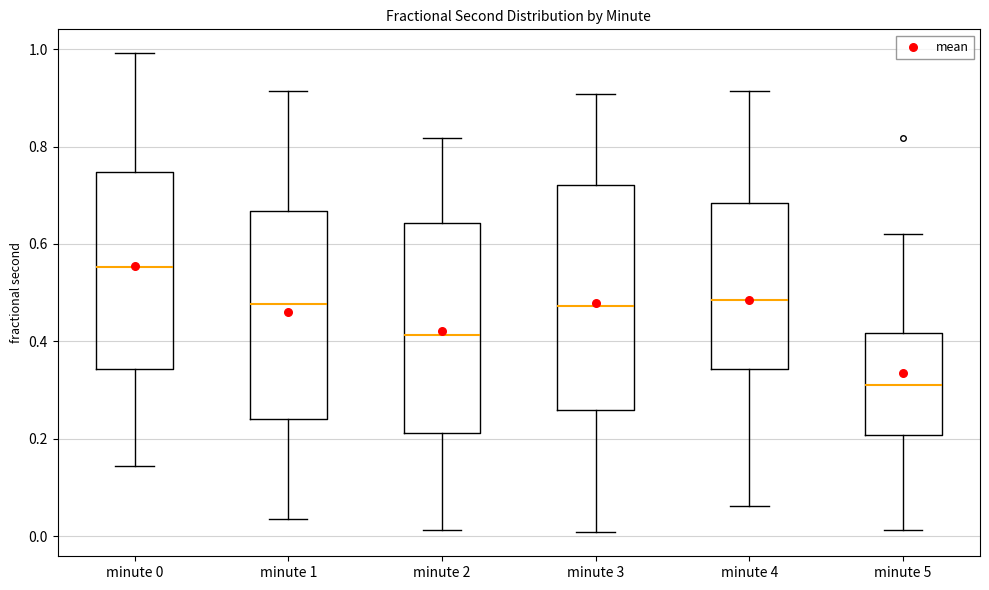

Where does the lower whisker of the box for minute 4 end on the y-axis? The values are not printed on the chart, so give them approximately, as read against the axis.

0.06